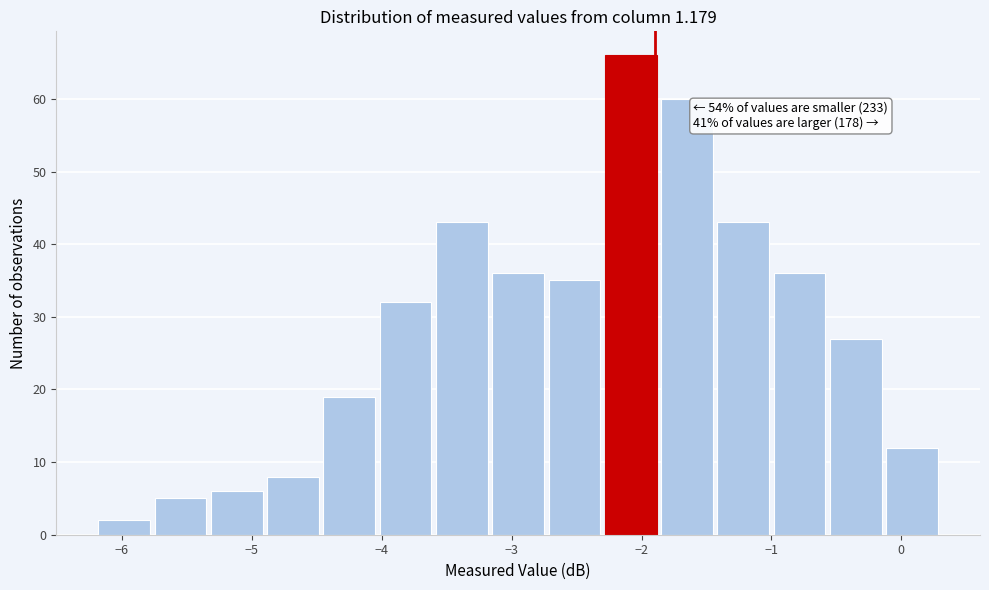

Which range on the x-axis has the tallest bar?

-2.3 to -1.9